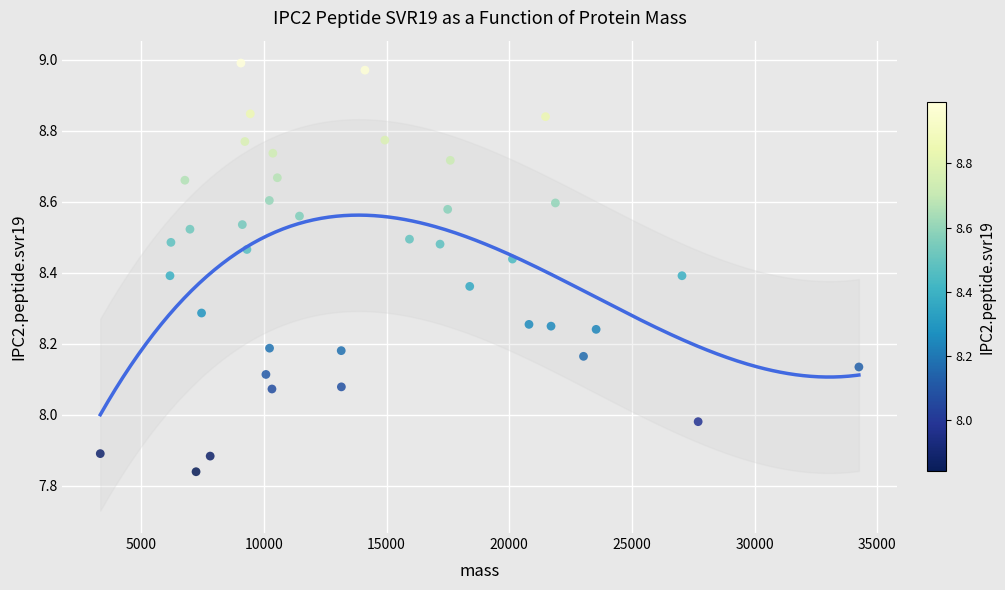

What is the range of Y values (max minus min)?

1.2